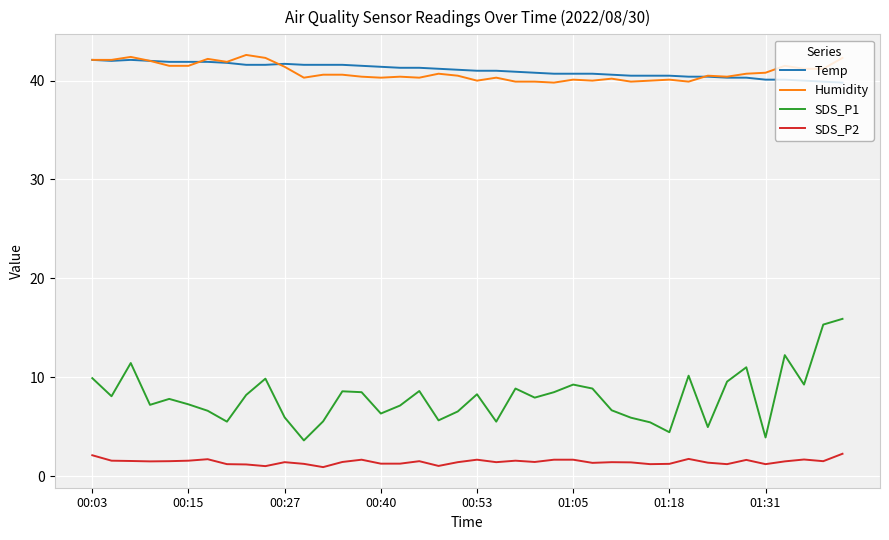

True or false: SDS_P1 and Temp cross at least once.

False